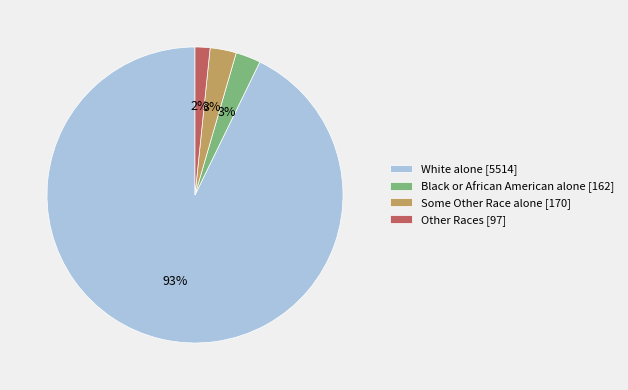

Does any single category account for the majority?

Yes